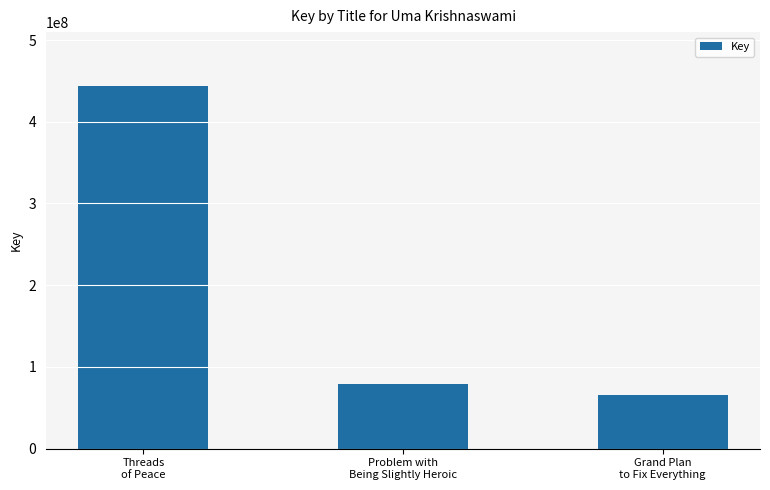

The value at Problem with
Being Slightly Heroic is 79156584. True or false?

True